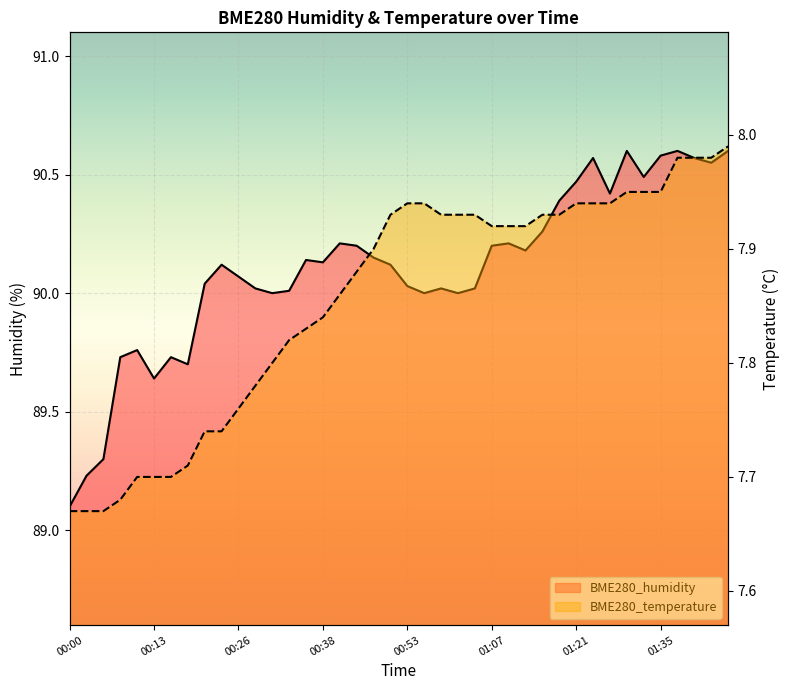

What is the sum of the BME280_humidity values at 01:04 and 00:33?

180.0